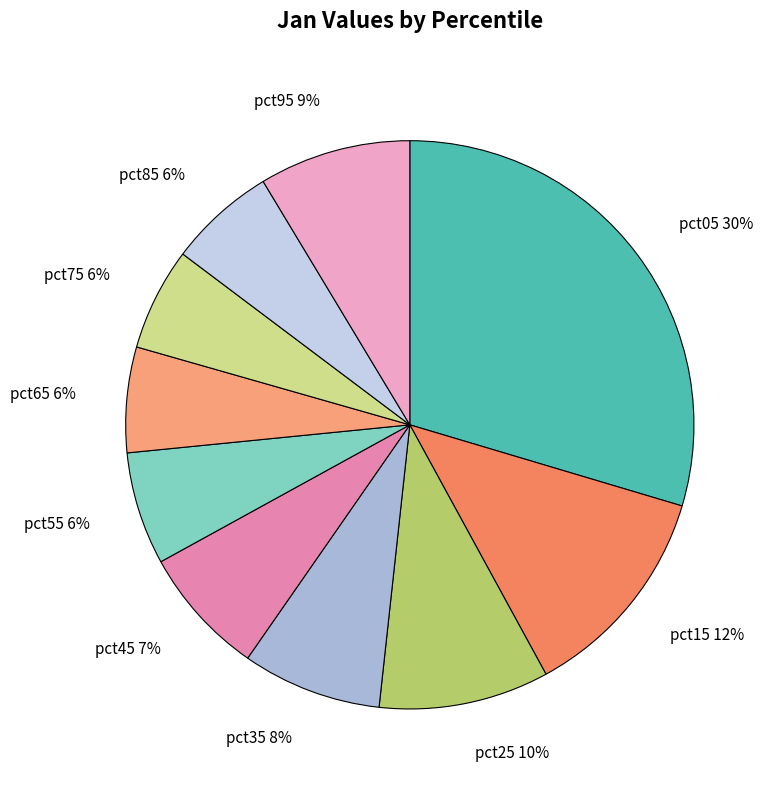

To the nearest percent, what is the average slice percentage?

10%